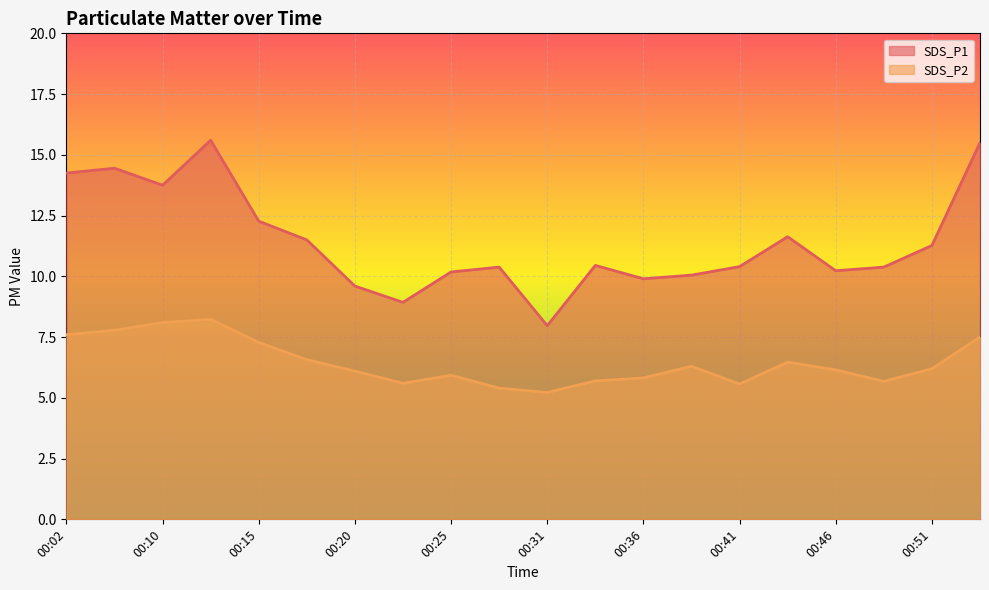

What are all the series names shown in the legend?

SDS_P1, SDS_P2